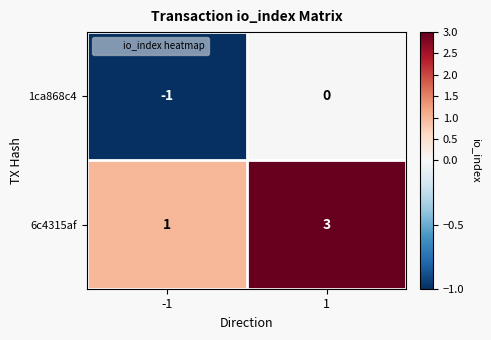

List the series in order of their peak value, lowest first.

1ca868c4, 6c4315af